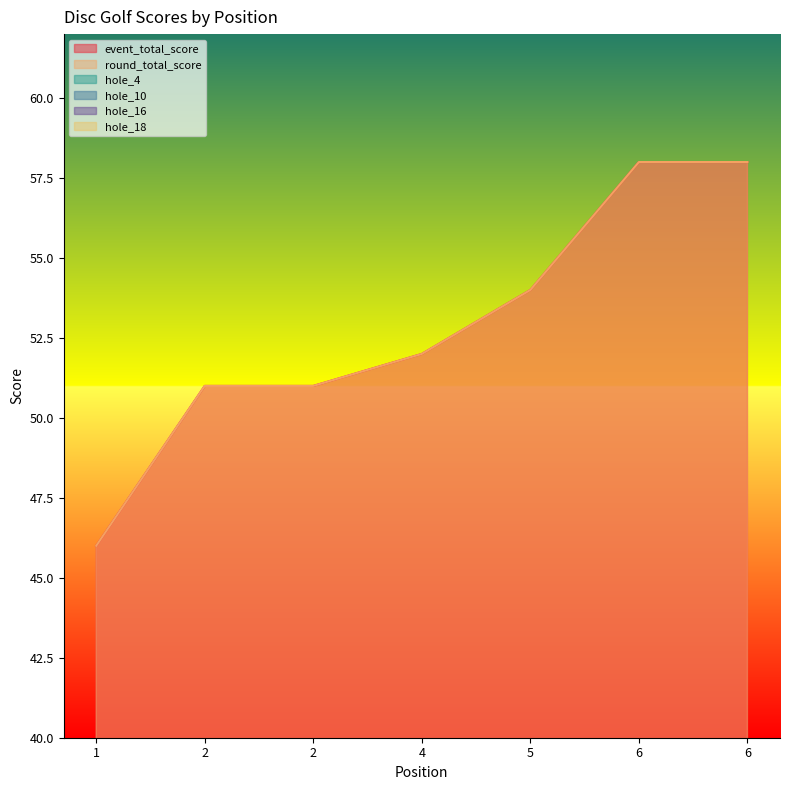

Where is the first local minimum for hole_10?

2